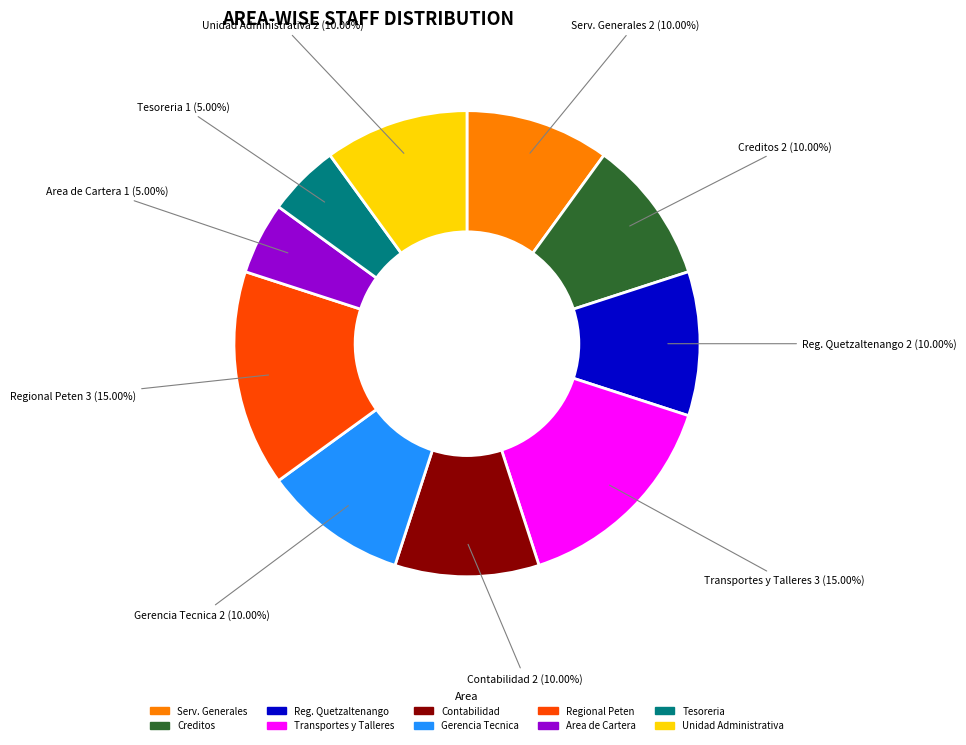

Does any single category account for the majority?

No